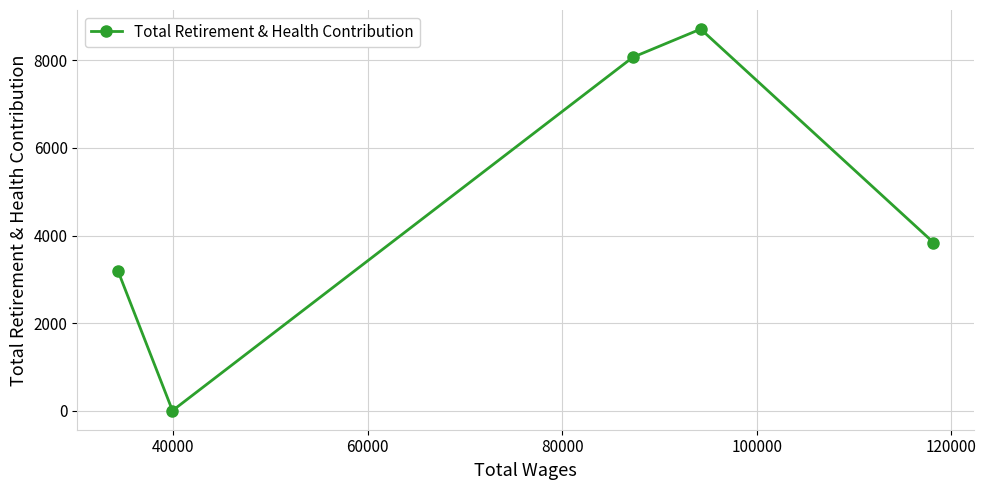

What is the sum of all values?

23808